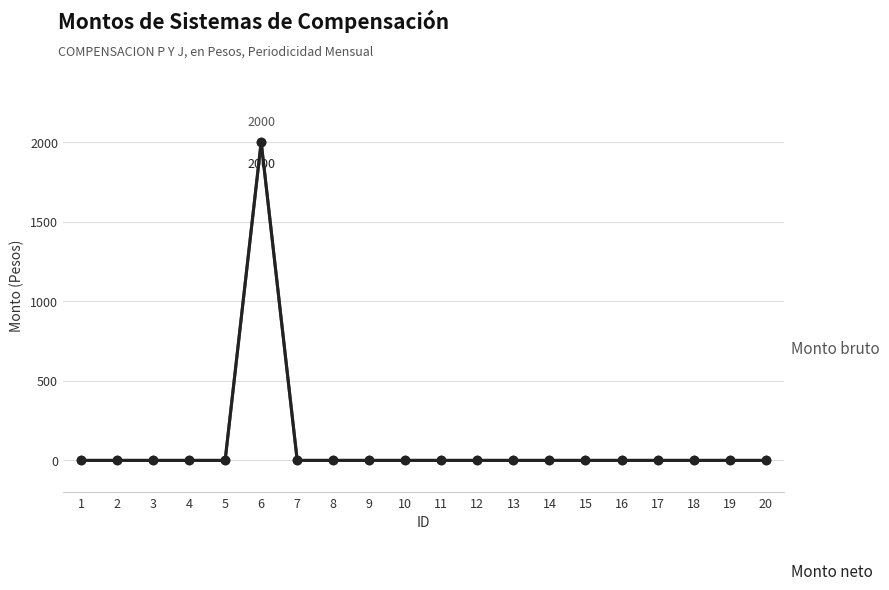

The Monto neto series shows 0 at 5. True or false?

True